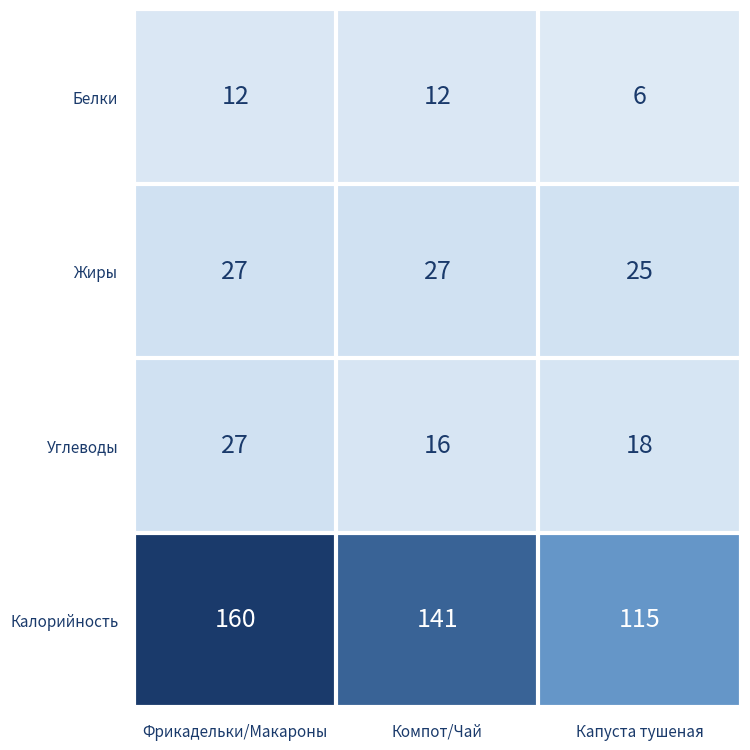

How many data points in Углеводы are less than 18?

1